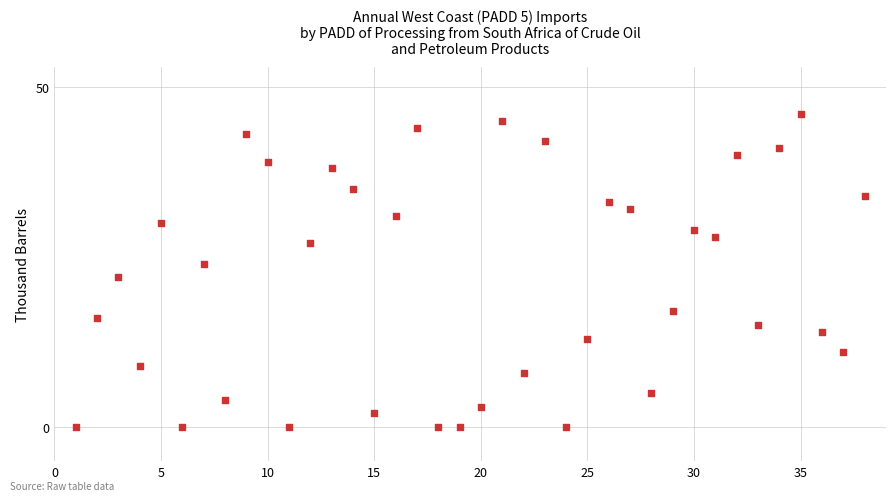

What is the range of Y values (max minus min)?

46